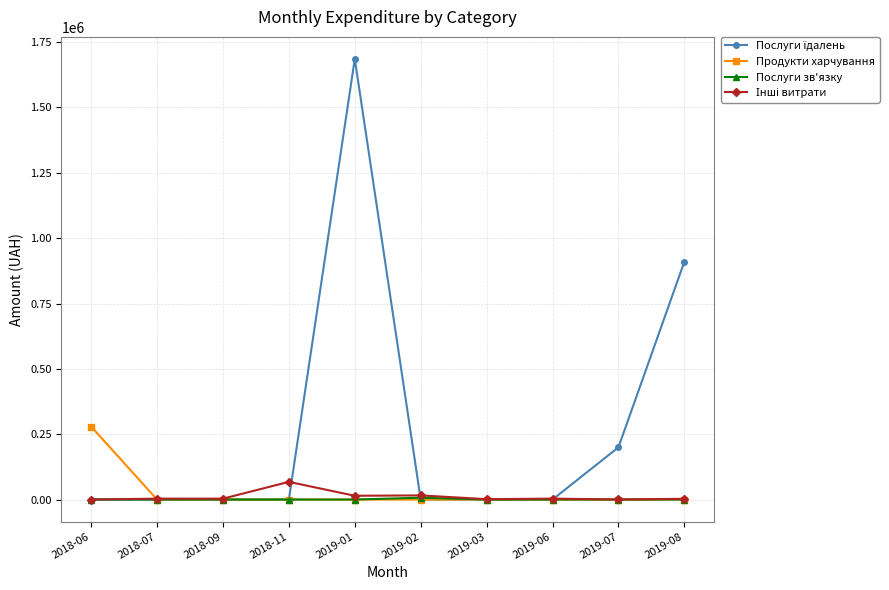

Which category has the highest value across all series?

2019-01